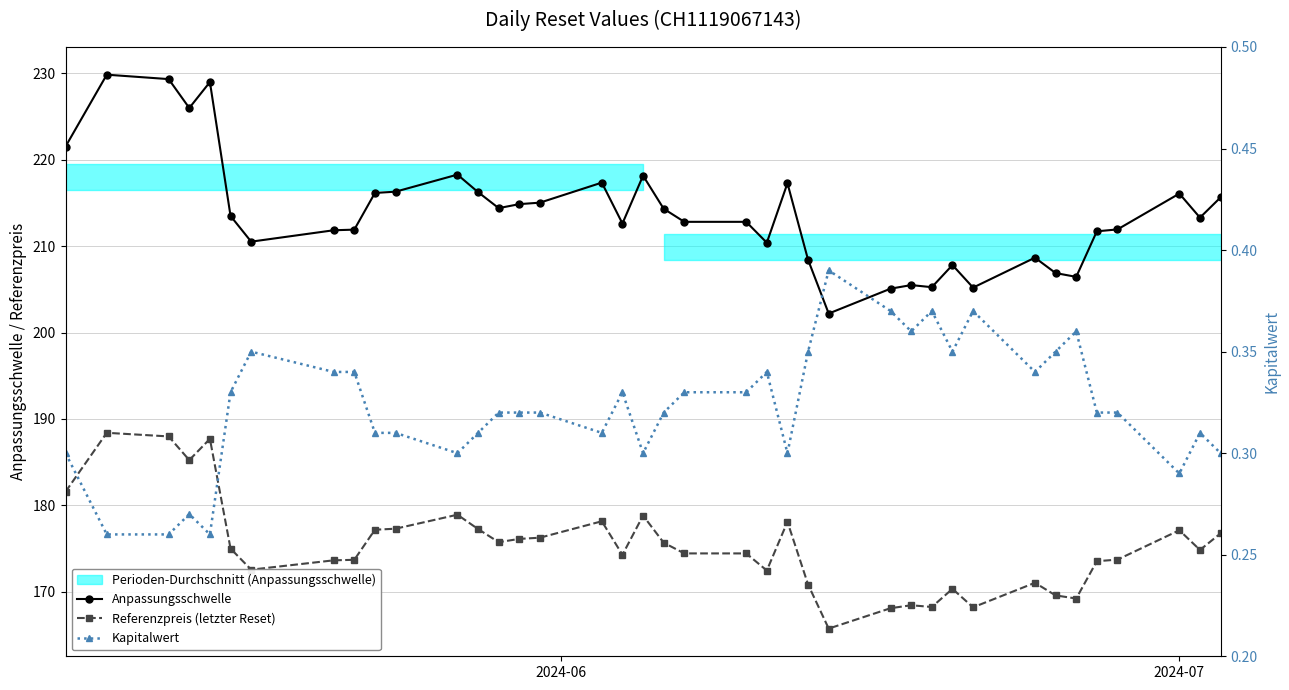

Count the number of data series in this chart.

3